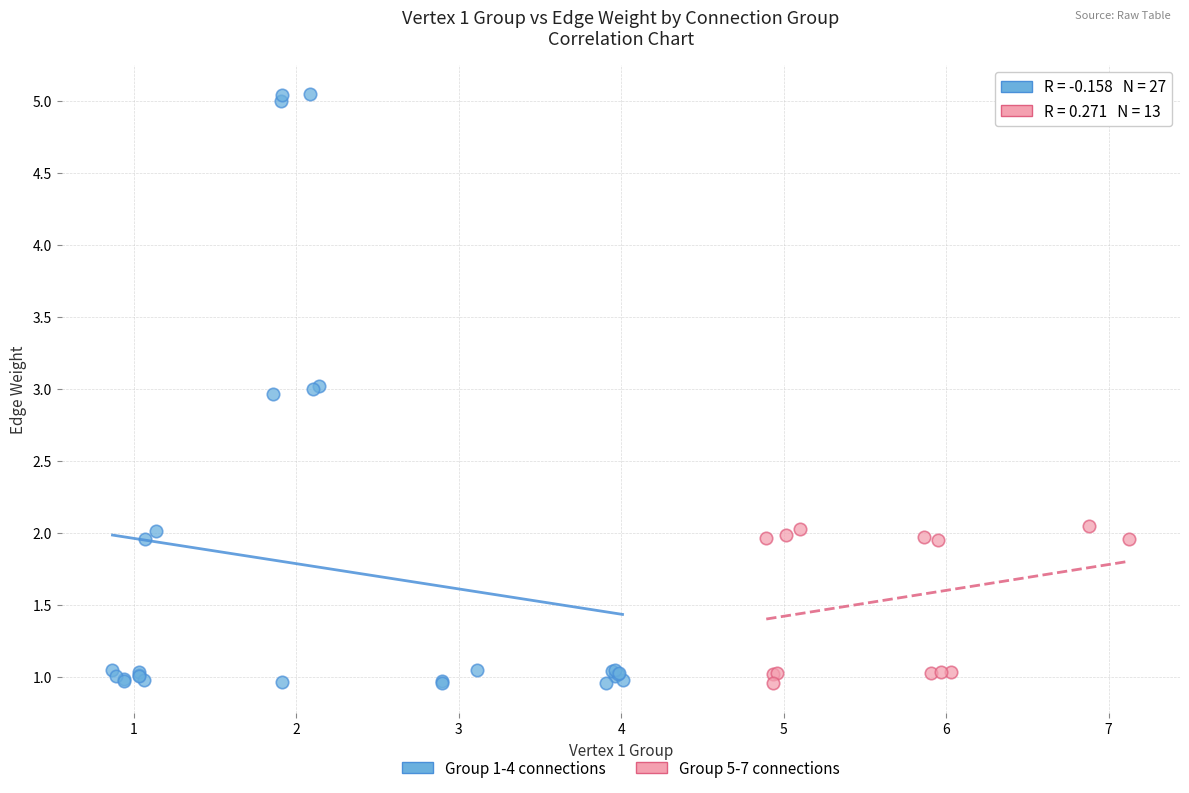

Which series has the widest spread of Y values?

Group 1-4 connections